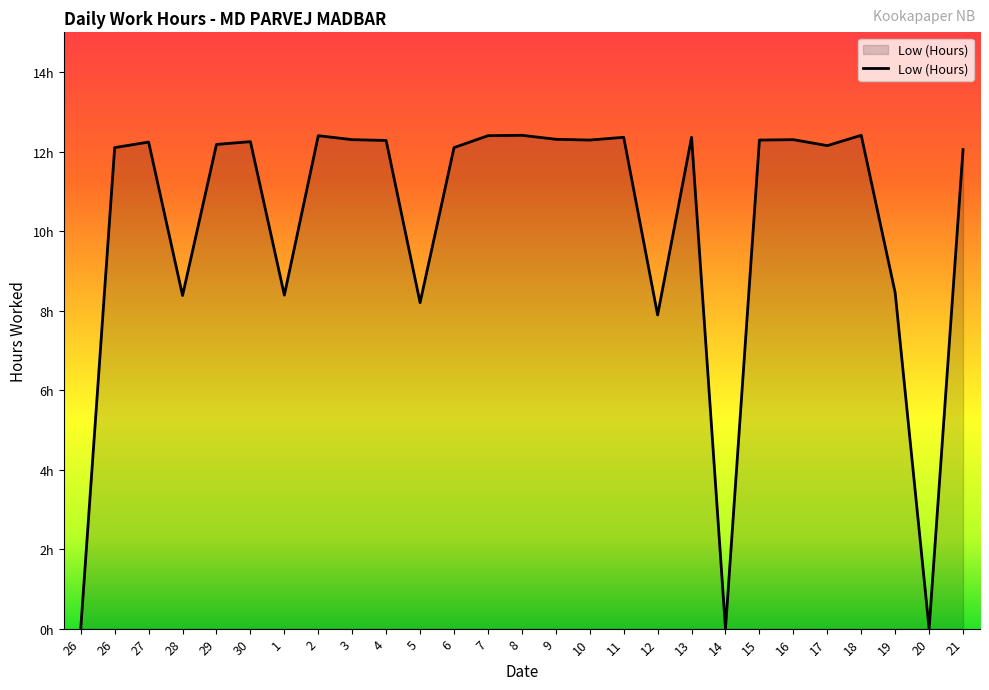

Which label corresponds to the smallest value in the chart?

26